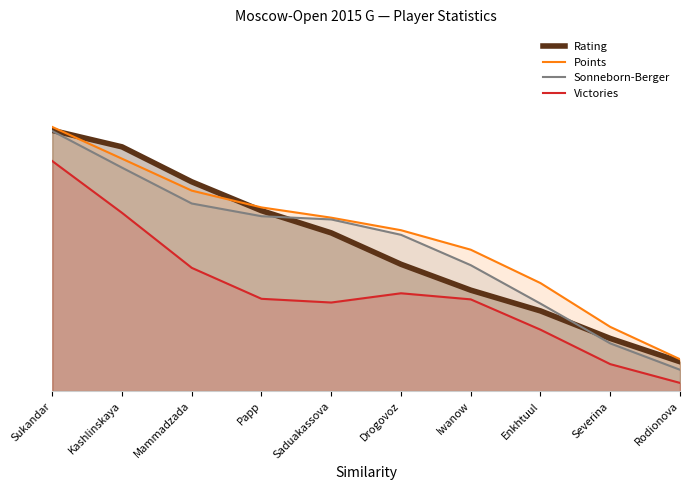

Reading right to left, extract all data points from this chart.

Rating: Rodionova=0.1	Severina=0.2	Enkhtuul=0.3	Iwanow=0.3	Drogovoz=0.4	Saduakassova=0.5	Papp=0.6	Mammadzada=0.7	Kashlinskaya=0.8	Sukandar=0.8
Points: Rodionova=0.1	Severina=0.2	Enkhtuul=0.3	Iwanow=0.5	Drogovoz=0.5	Saduakassova=0.6	Papp=0.6	Mammadzada=0.6	Kashlinskaya=0.7	Sukandar=0.8
Sonneborn-Berger: Rodionova=0.1	Severina=0.2	Enkhtuul=0.3	Iwanow=0.4	Drogovoz=0.5	Saduakassova=0.5	Papp=0.6	Mammadzada=0.6	Kashlinskaya=0.7	Sukandar=0.8
Victories: Rodionova=0.0	Severina=0.1	Enkhtuul=0.2	Iwanow=0.3	Drogovoz=0.3	Saduakassova=0.3	Papp=0.3	Mammadzada=0.4	Kashlinskaya=0.6	Sukandar=0.7